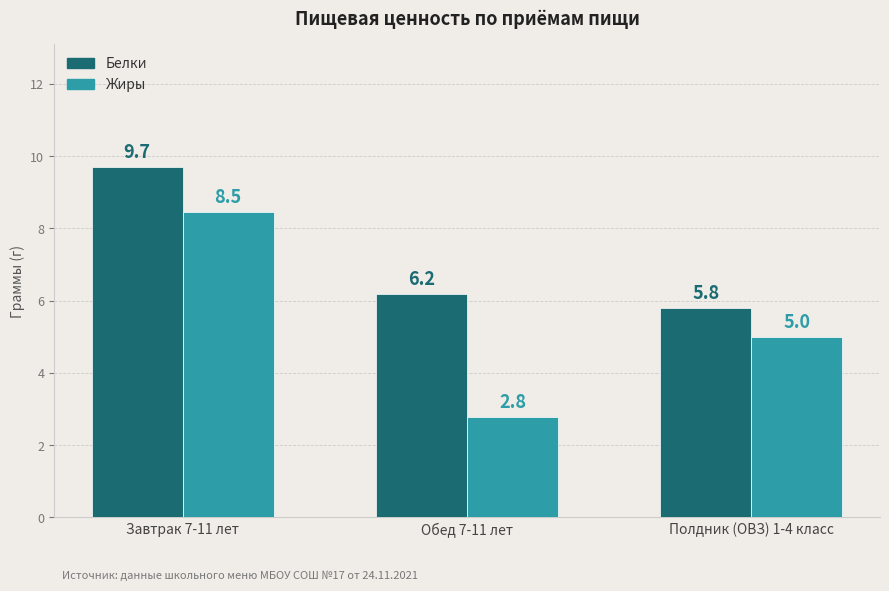

Reading right to left, transcribe all the data shown in this chart.

Белки: 5.8	6.2	9.7
Жиры: 5.0	2.8	8.5